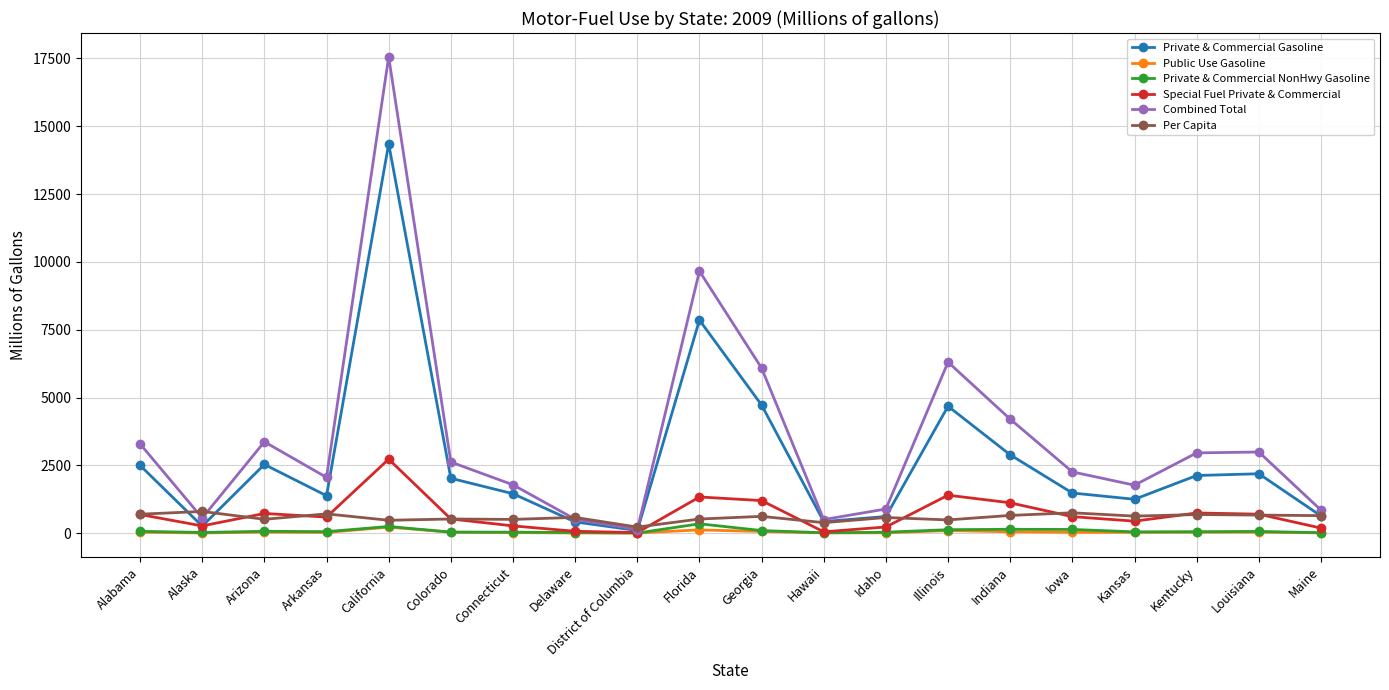

At which category is the sum across all series the highest?

California